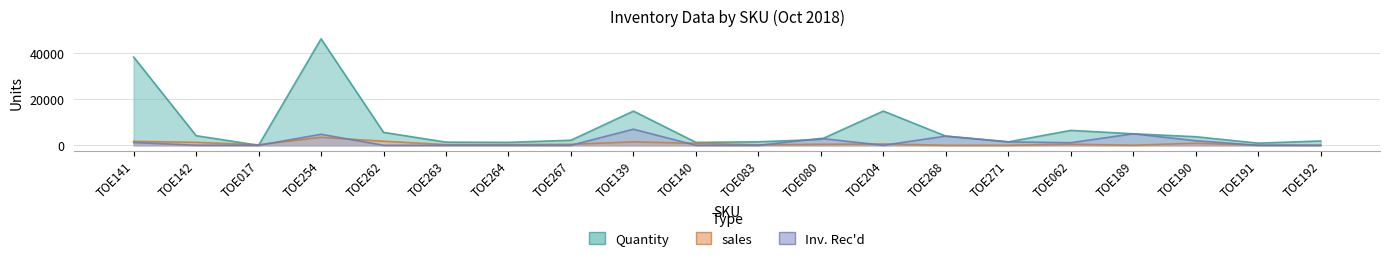

Is it true that Inv. Rec'd equals 0 at TOE204?

True